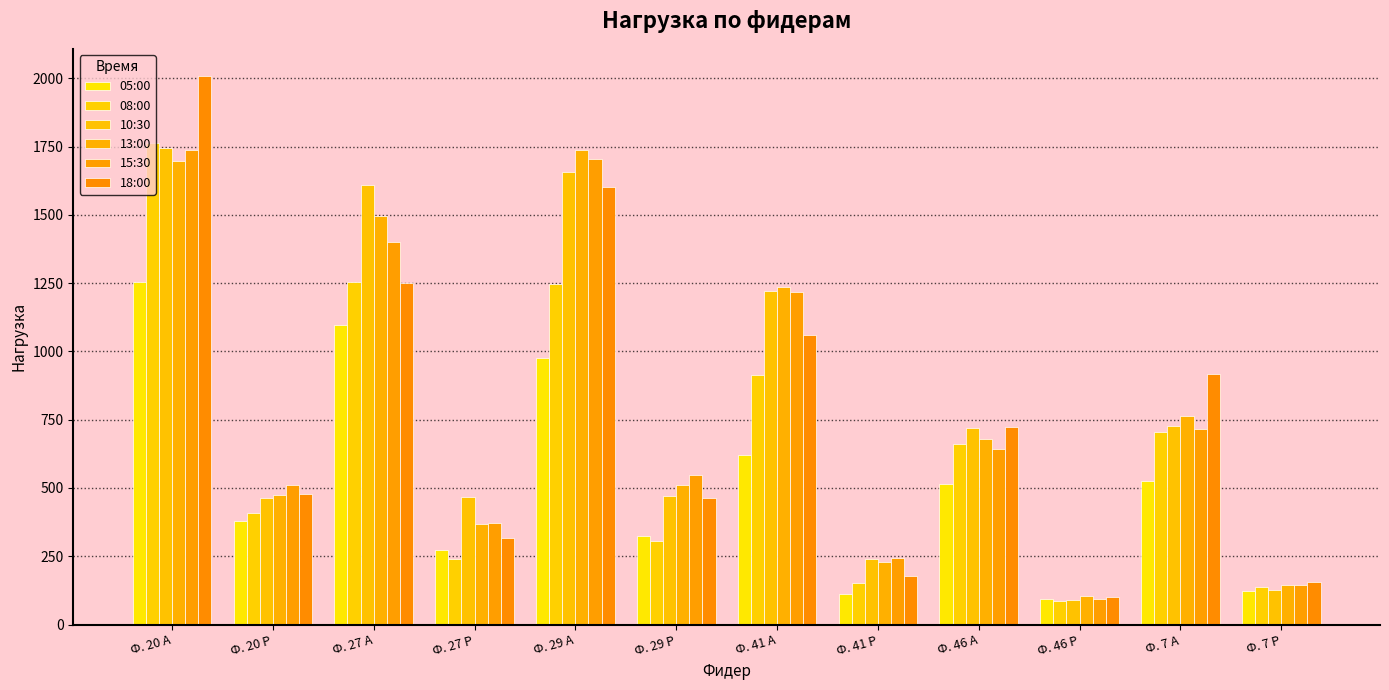

What is the value of the 05:00 bar at the 5th from the left?

975.6